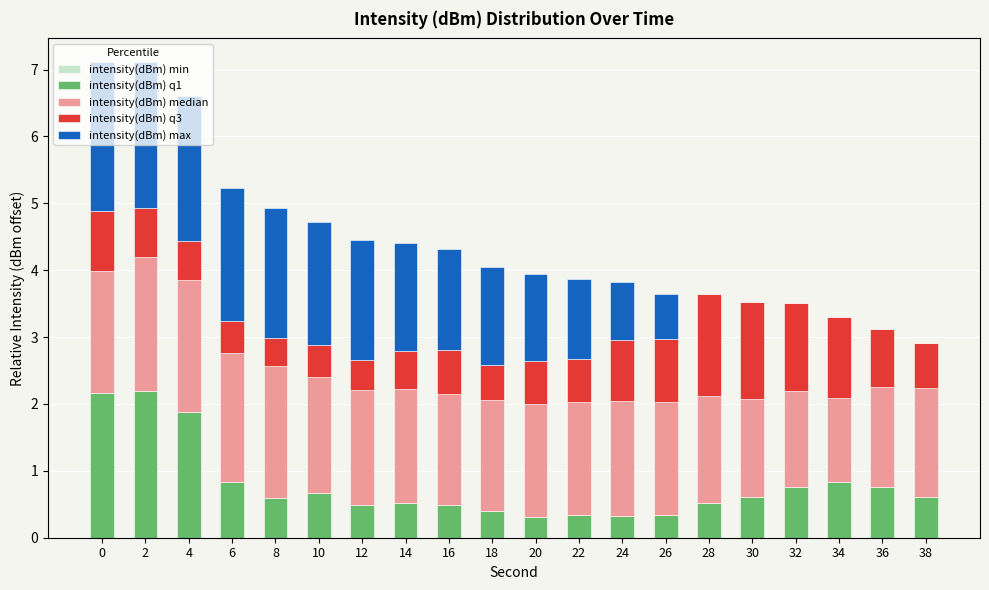

The value of intensity(dBm) q1 at 4 is 3.2. True or false?

False